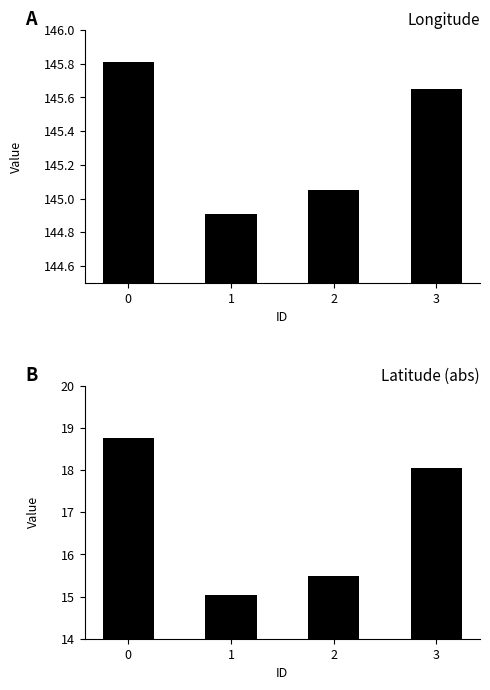

The value of Latitude at 0 is 18.8. True or false?

True